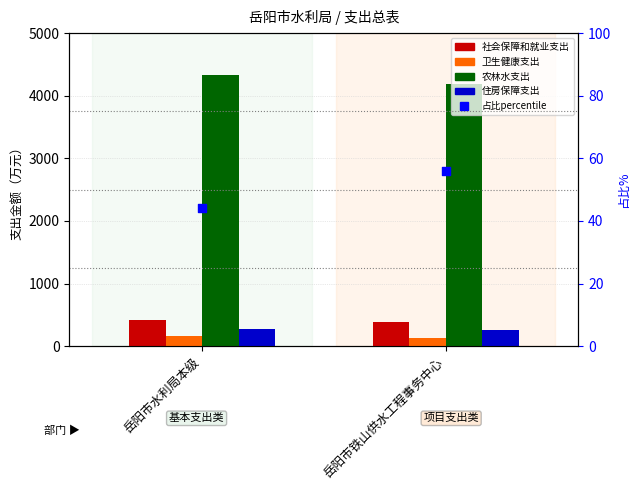

Which series has the largest Y range (max minus min)?

农林水支出